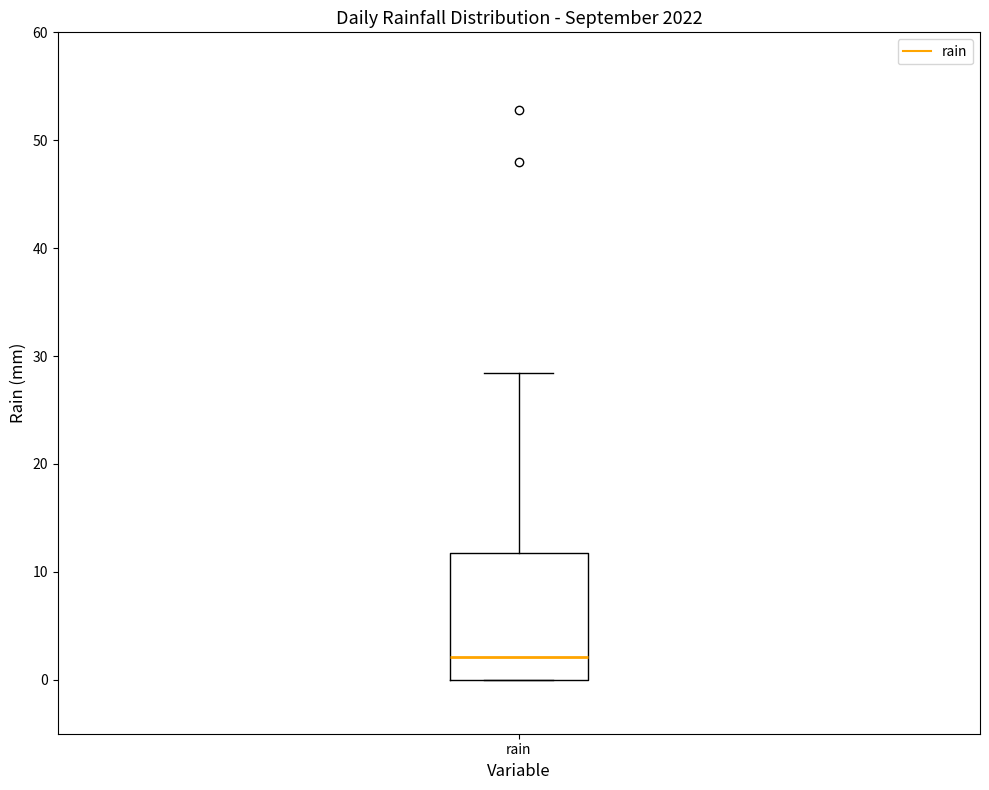

Read this box plot against the y-axis: the position of the median line, the range covered by the box, and the ends of both whiskers. The values are not printed on the chart, so give them approximately, as read against the axis.

median 2, box 0 to 12, whiskers 0 to 28